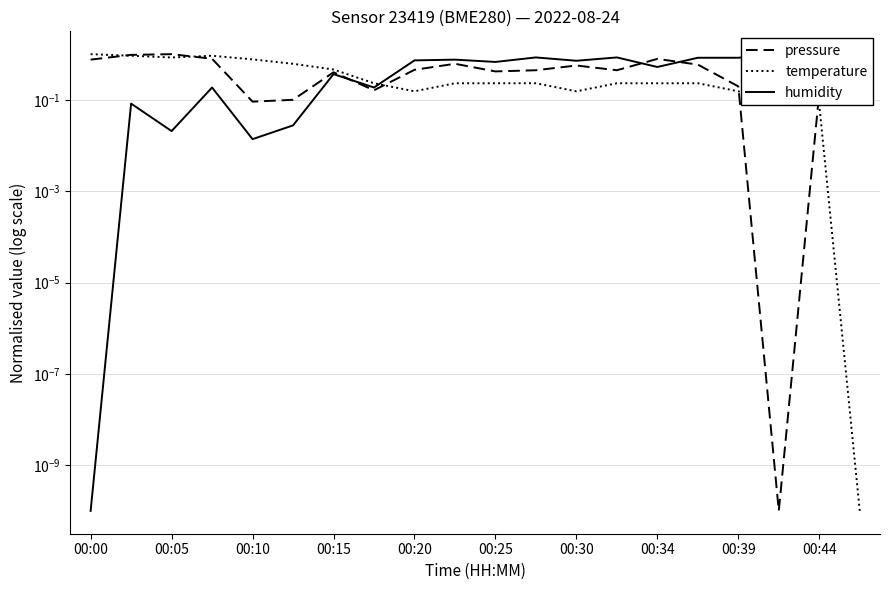

True or false: temperature and humidity cross at least once.

True